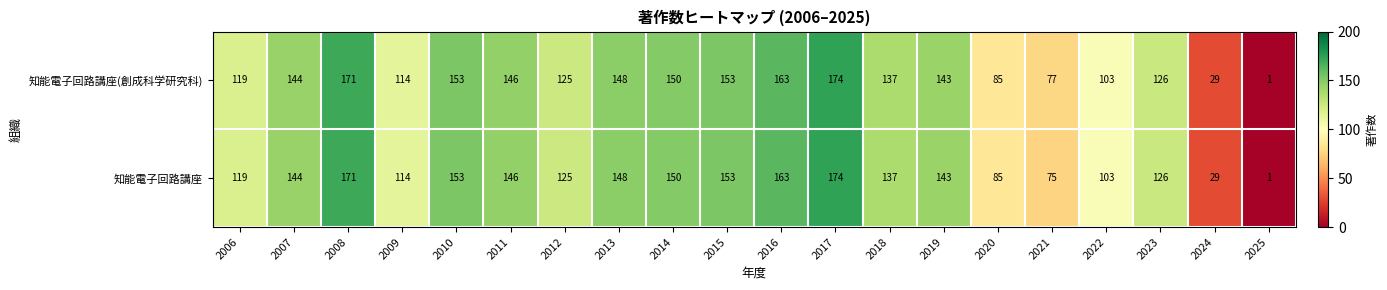

Is it true that 知能電子回路講座 equals 172 at 2022?

False